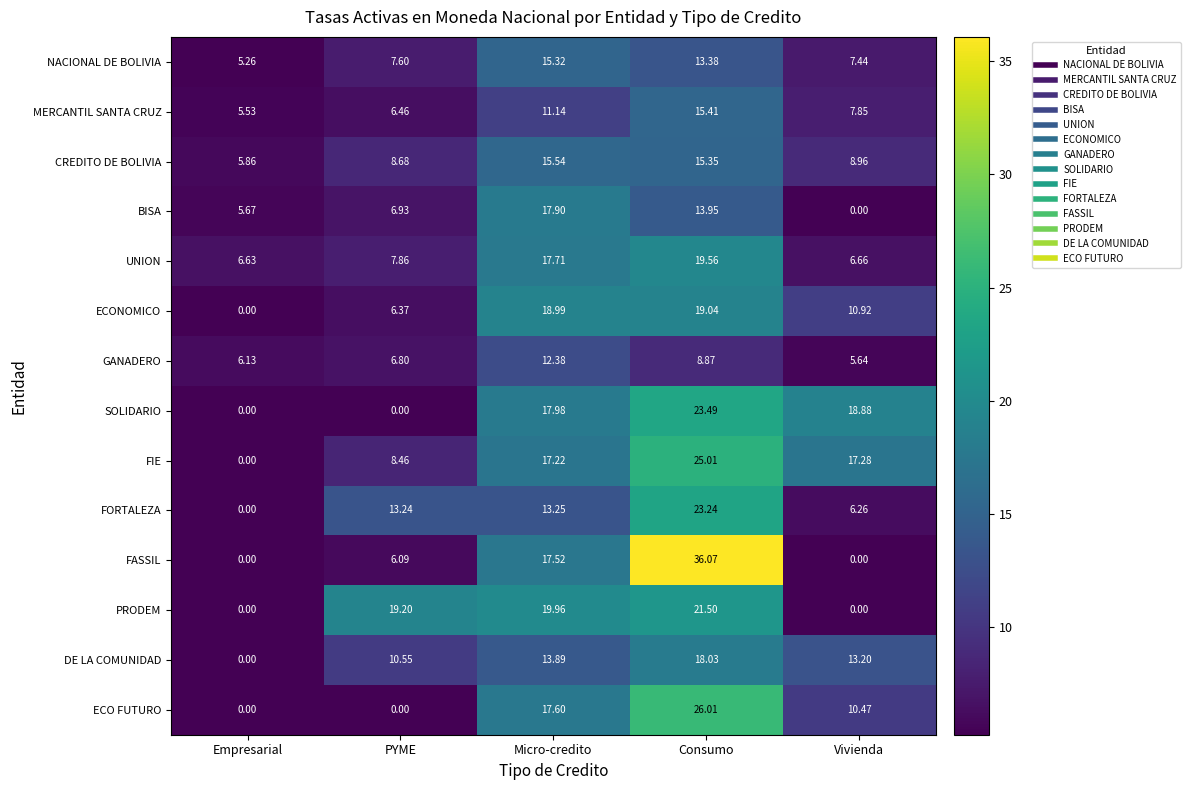

Which series has the widest spread of values?

FASSIL